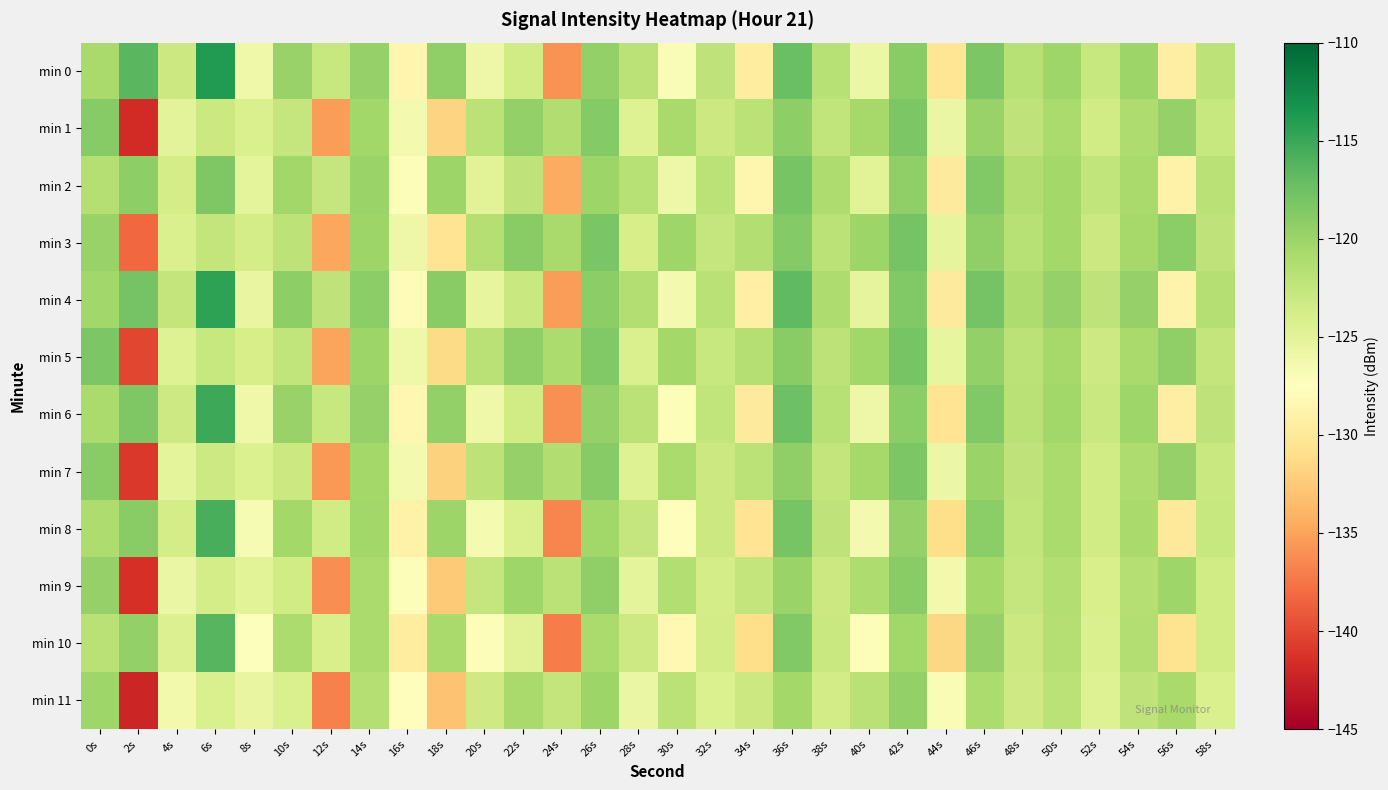

Which has a higher value, 20s or 12s?

12s